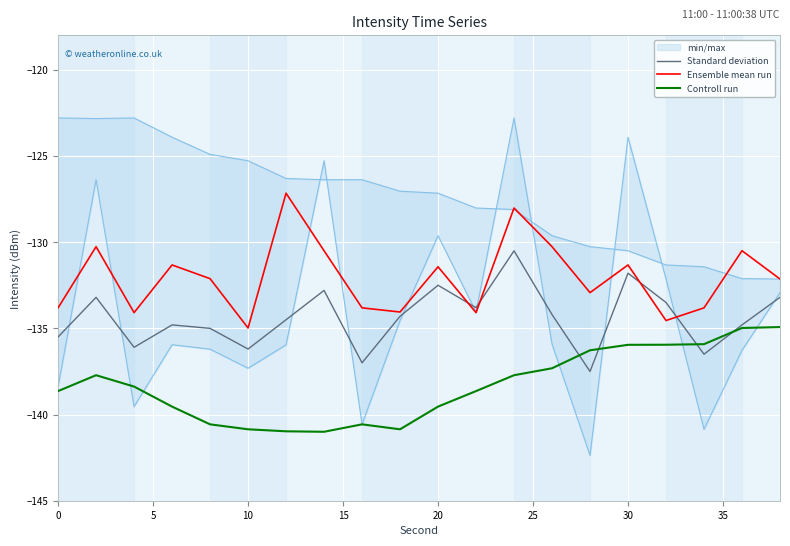

What is the maximum value for Controll run?

-134.9